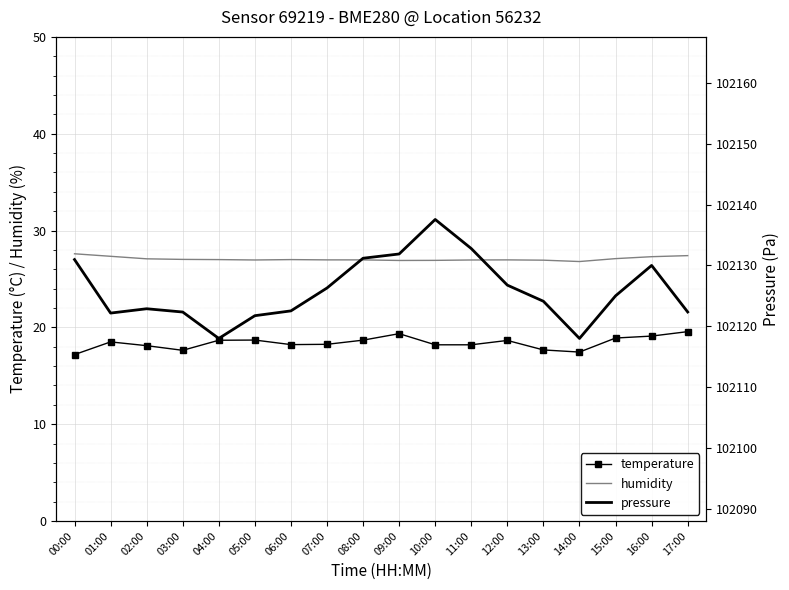

What position from the right is 00:00?

18